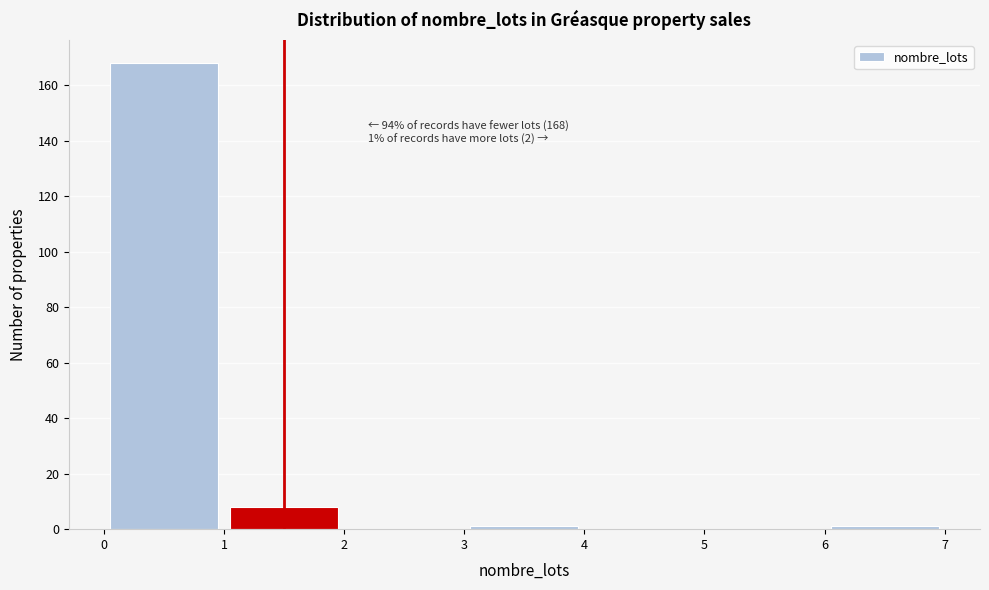

Which range on the x-axis has the tallest bar?

0 to 1